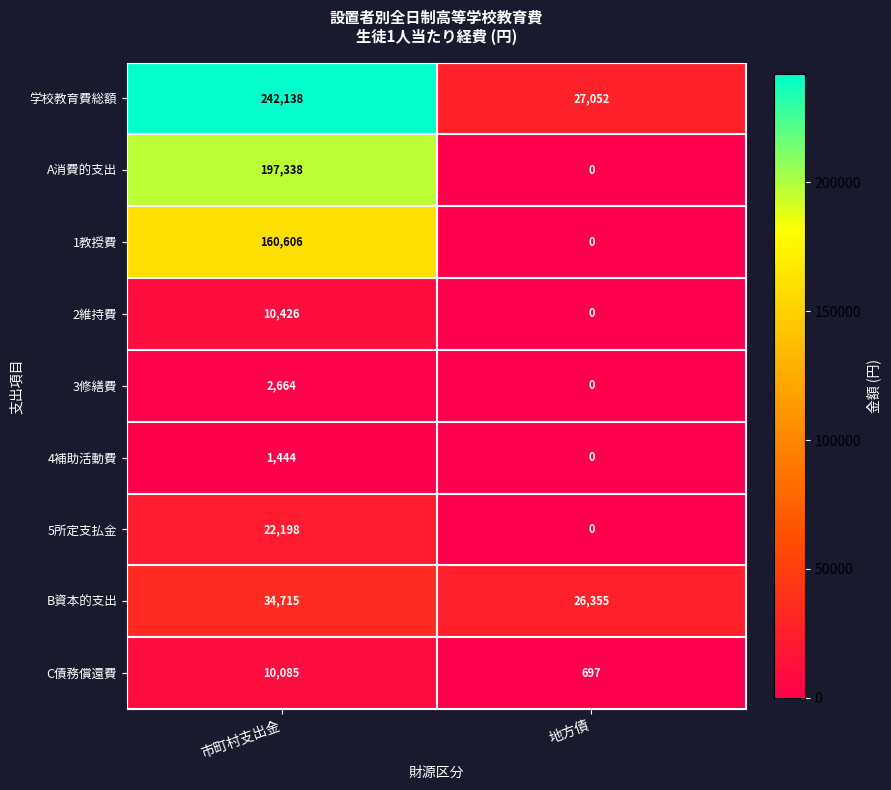

At which category does the chart reach its peak across all series?

市町村支出金